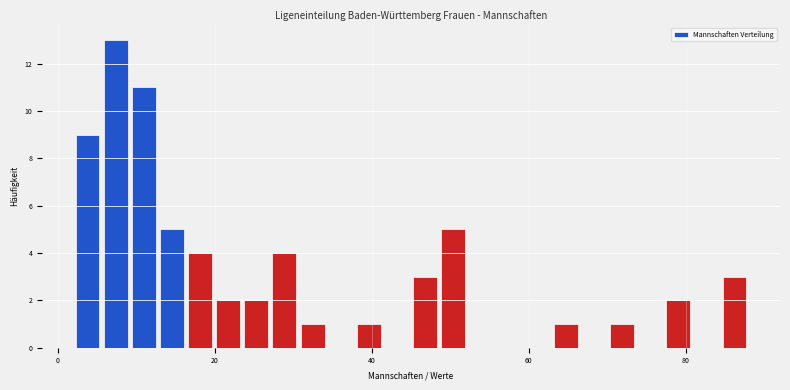

Around what value on the x-axis is the tallest bar? Give the approximate position of its centre, as read against the axis.

8